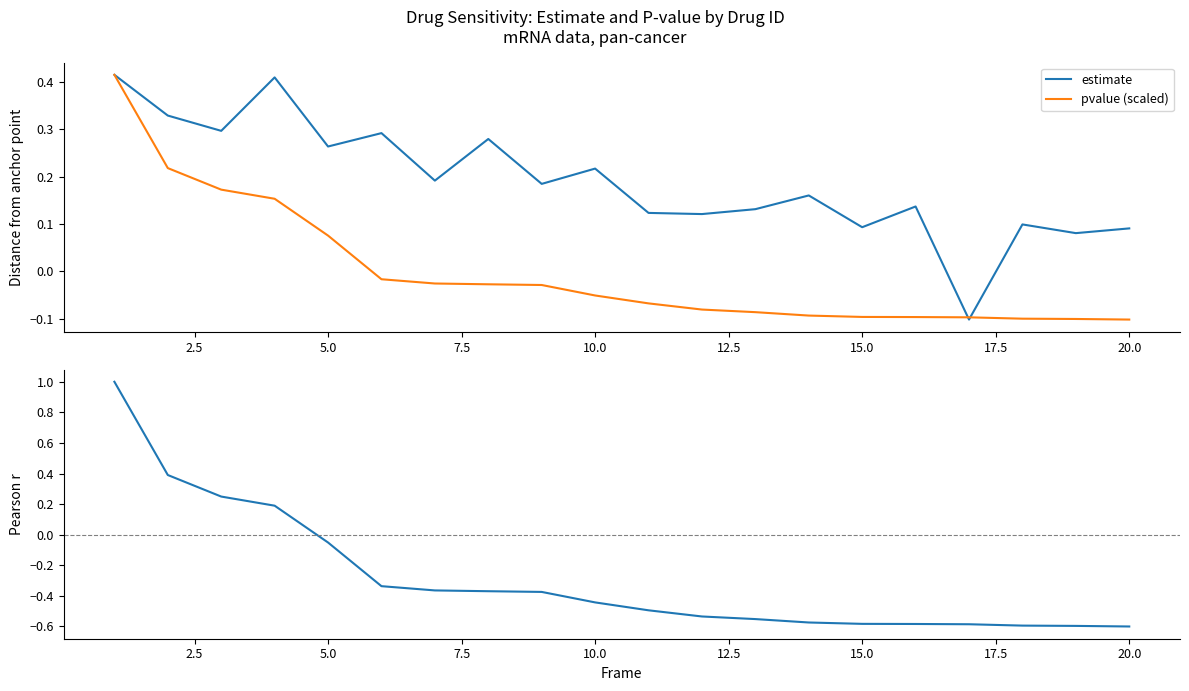

What is the difference between the maximum and minimum values in the pvalue (scaled) series?

0.5